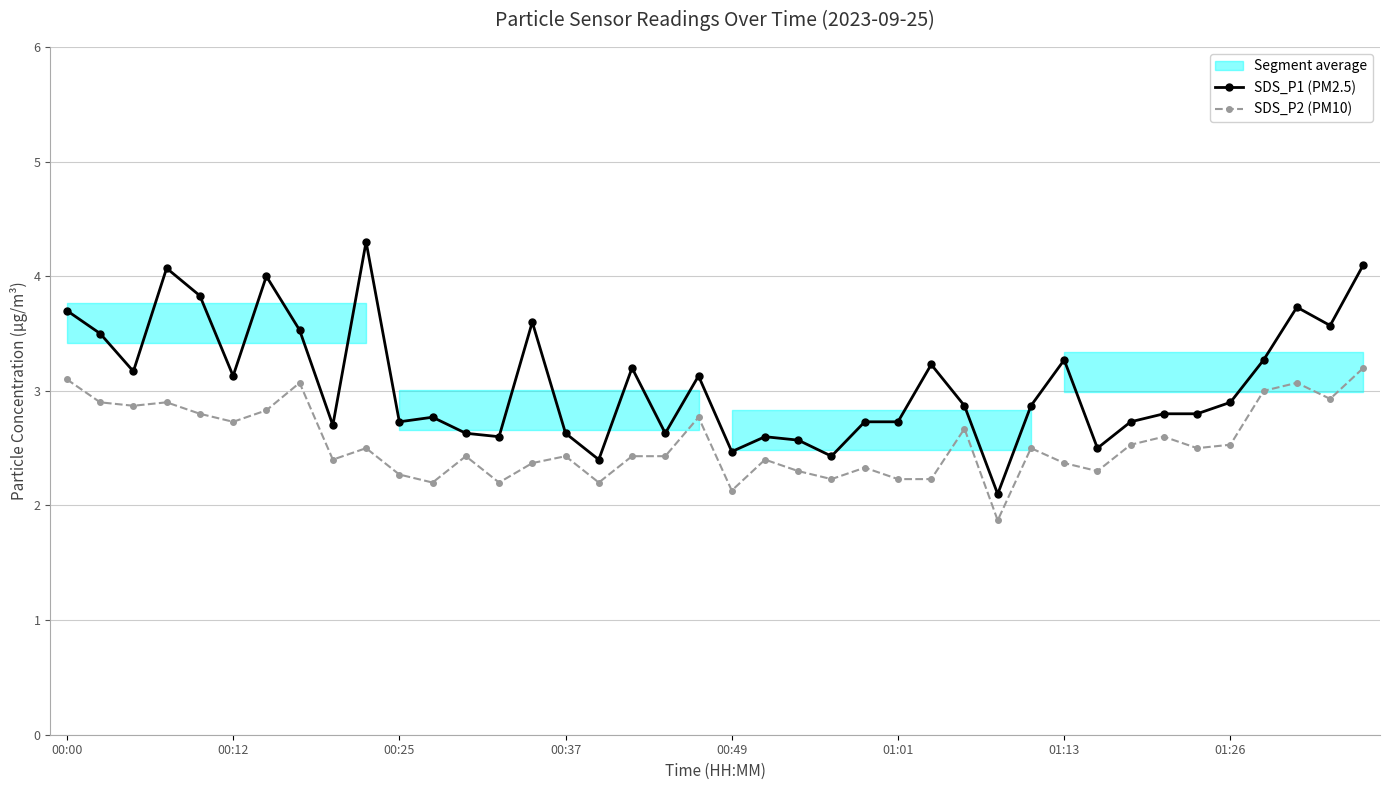

At which label does SDS_P2 (PM10) first exceed 2?

00:00